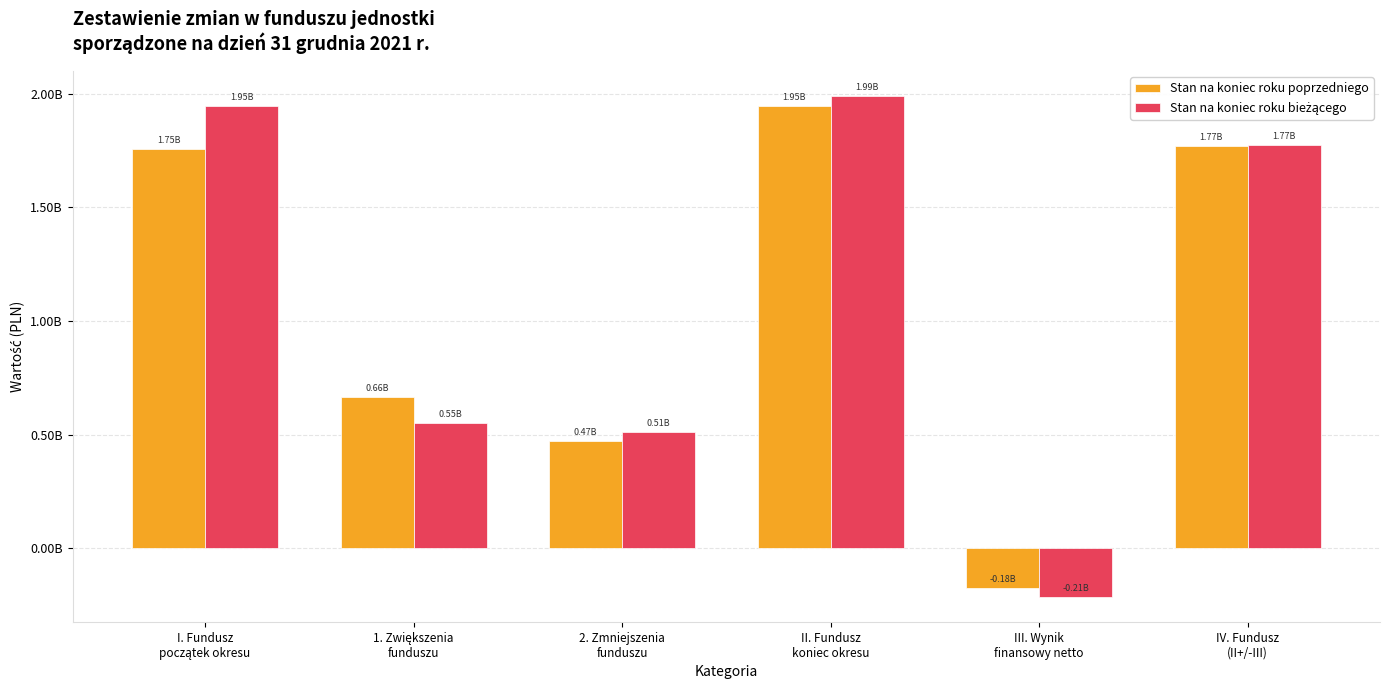

What is the sum of the Stan na koniec roku poprzedniego values at IV. Fundusz
(II+/-III) and 1. Zwiększenia
funduszu?

2434479924.0